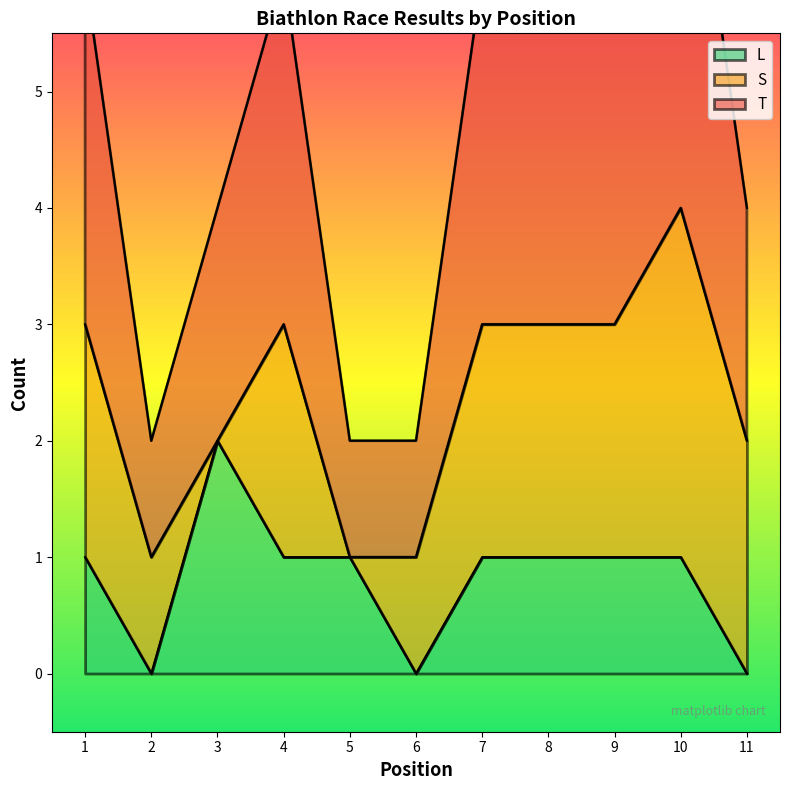

What is the difference between the second highest and minimum values in the L series?

1